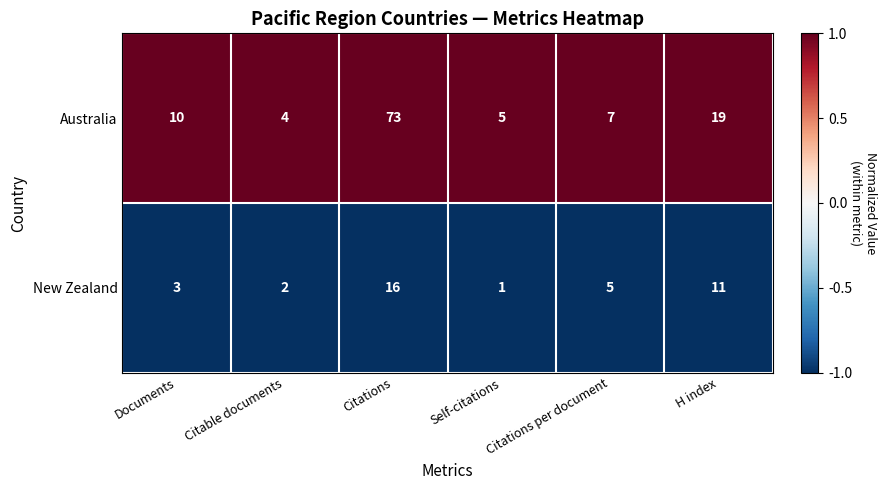

At which category does the chart reach its peak across all series?

Citations